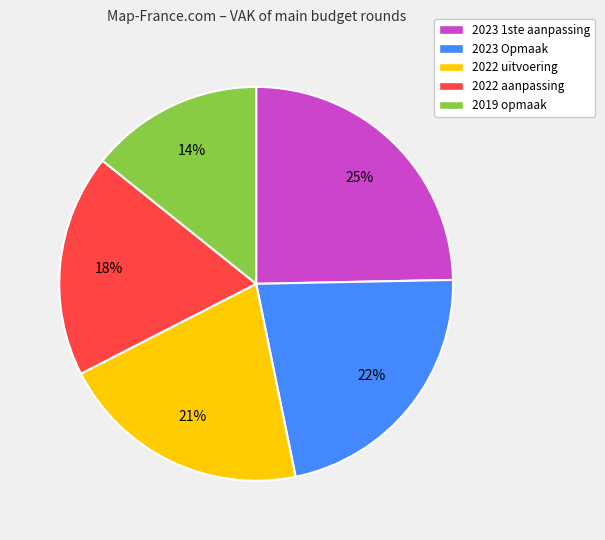

Is there any slice that represents more than half of the pie?

No